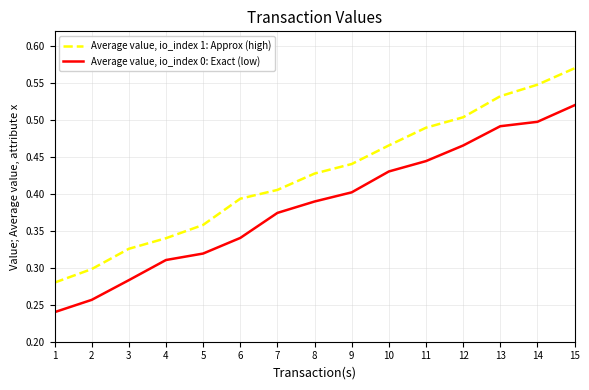

What is the total value across all series at 4?

0.7